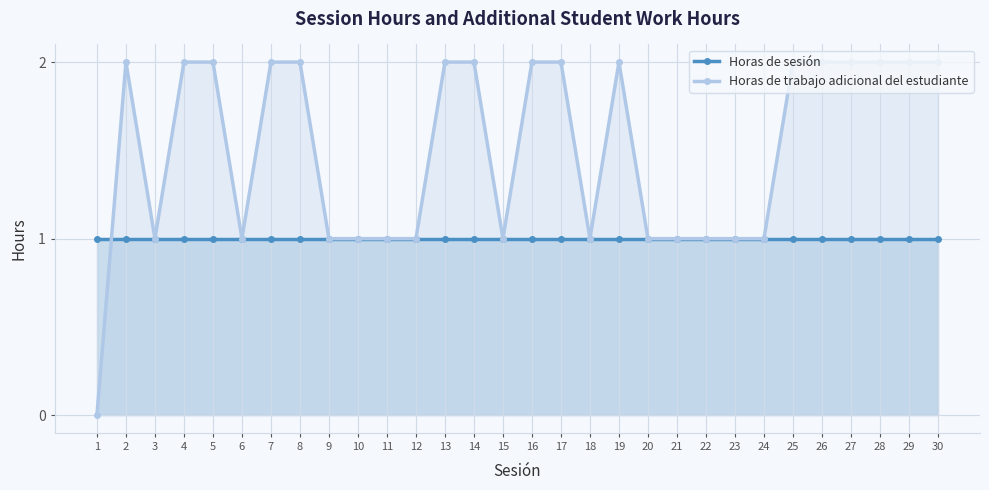

What is the value of the Horas de sesión point at the 25th from the left?

1